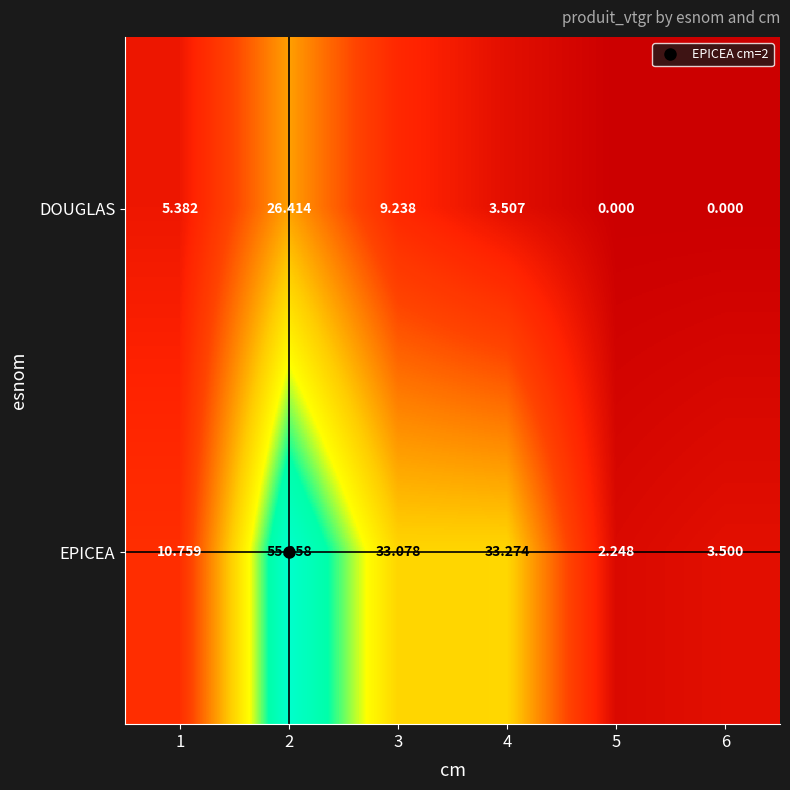

Which series has the largest total across all categories?

EPICEA